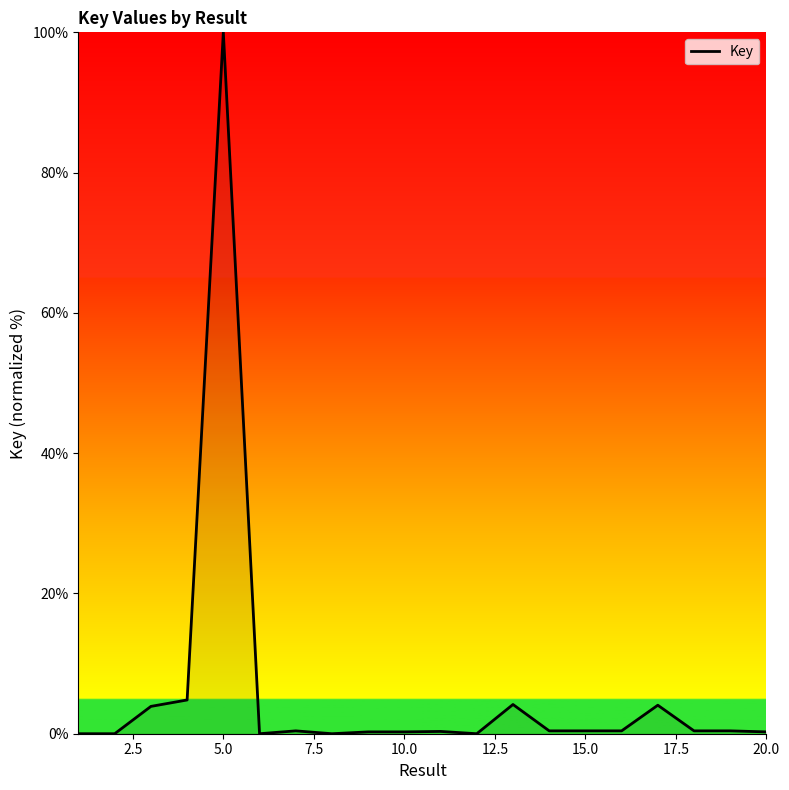

What is the greatest value displayed?

100.0